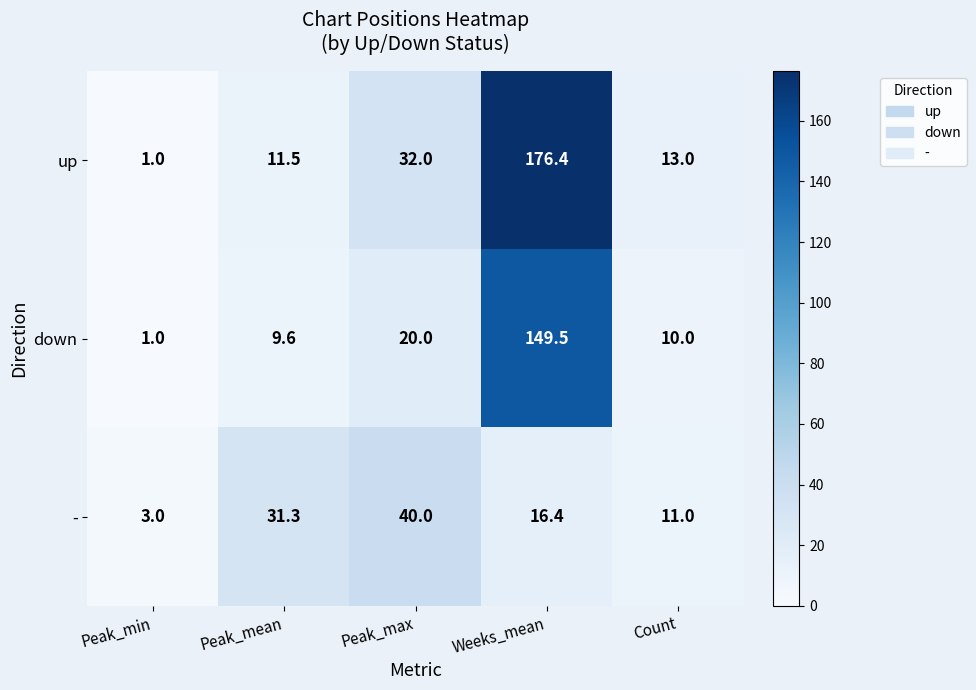

Rank the categories by down value from lowest to highest.

Peak_min, Peak_mean, Count, Peak_max, Weeks_mean